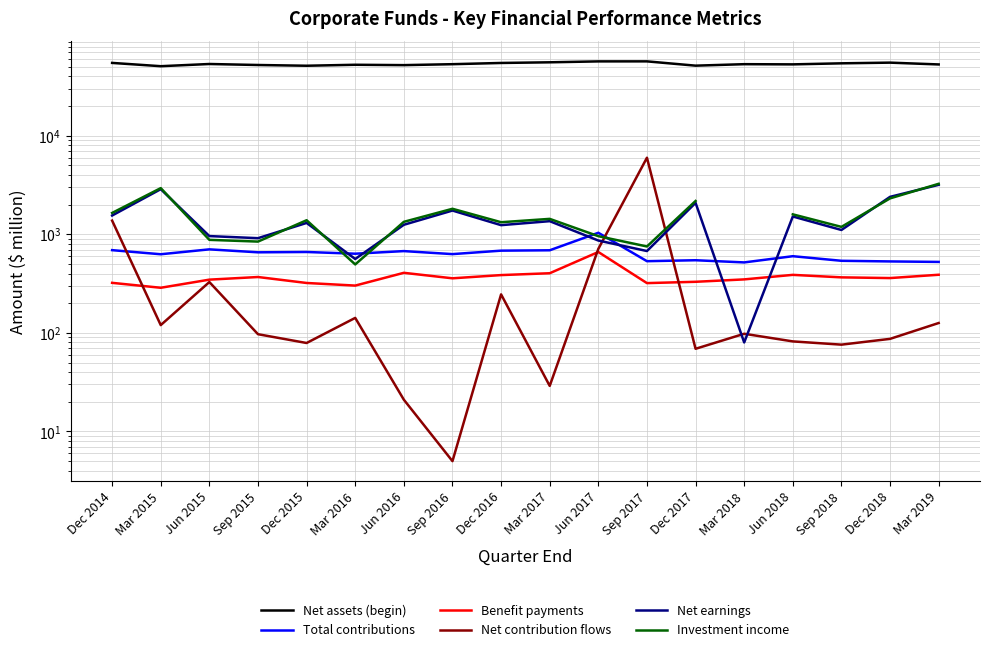

At which category does Benefit payments reach its first local valley?

Mar 2015